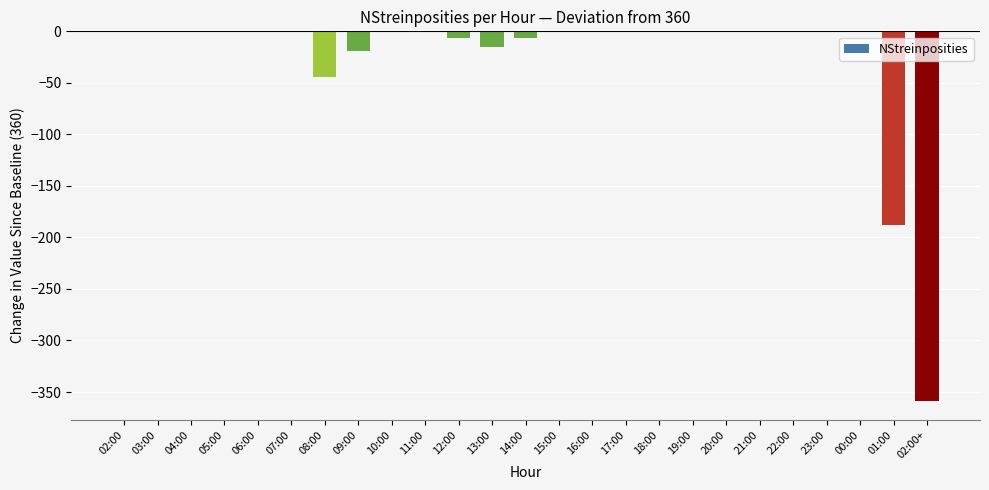

Is it true that the value at 22:00 is 0?

True